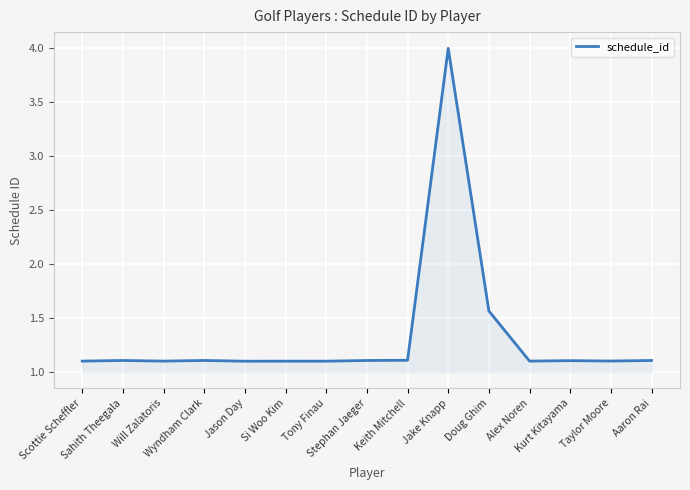

What is the minimum value shown in the chart?

1.1